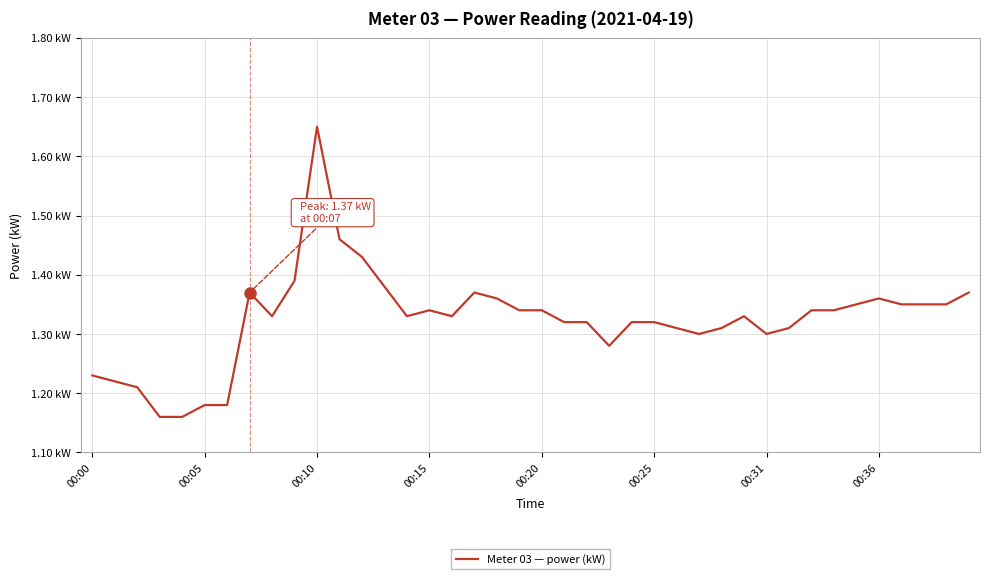

Does the chart have visible grid lines?

Yes